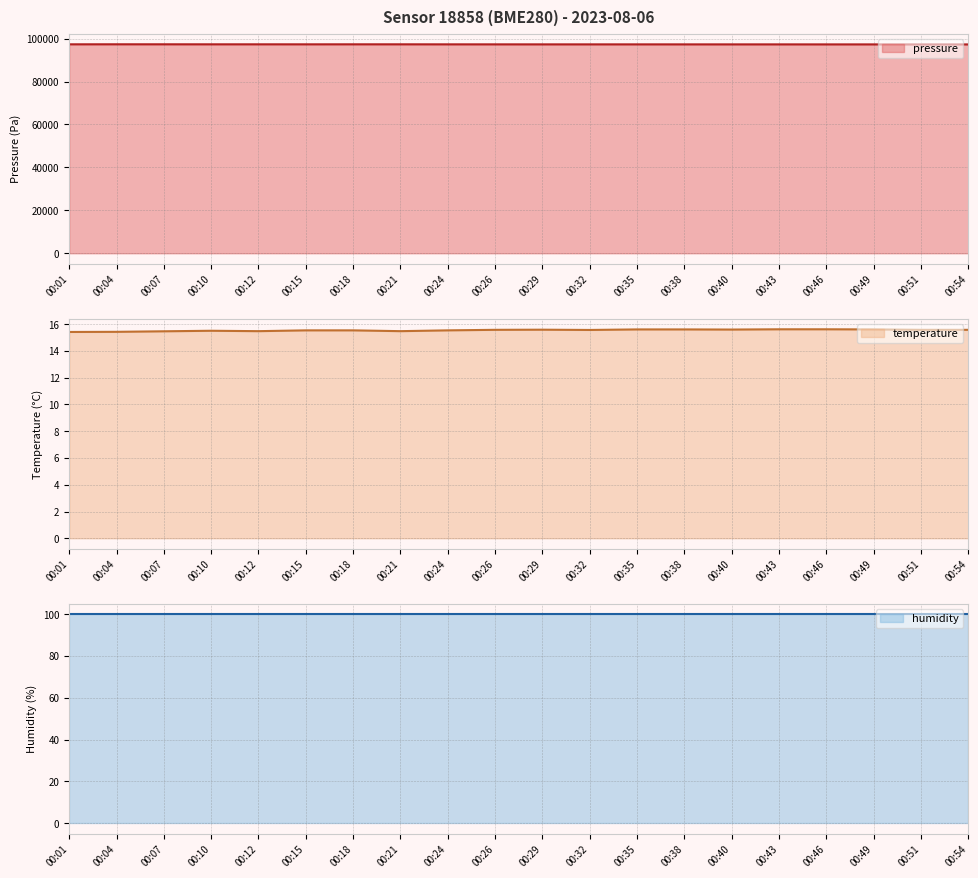

What is the spread (max minus min) of values at 00:01?

97330.8